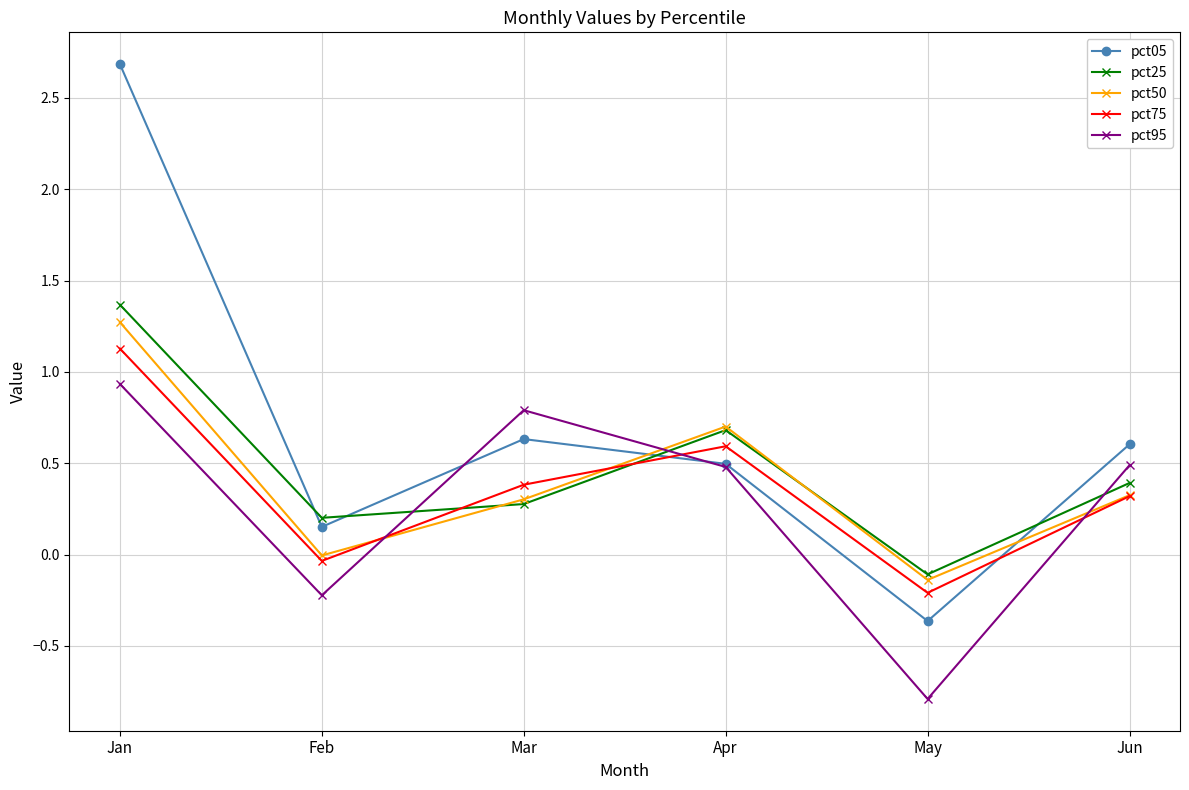

What value does the pct25 series have at Jun?

0.4